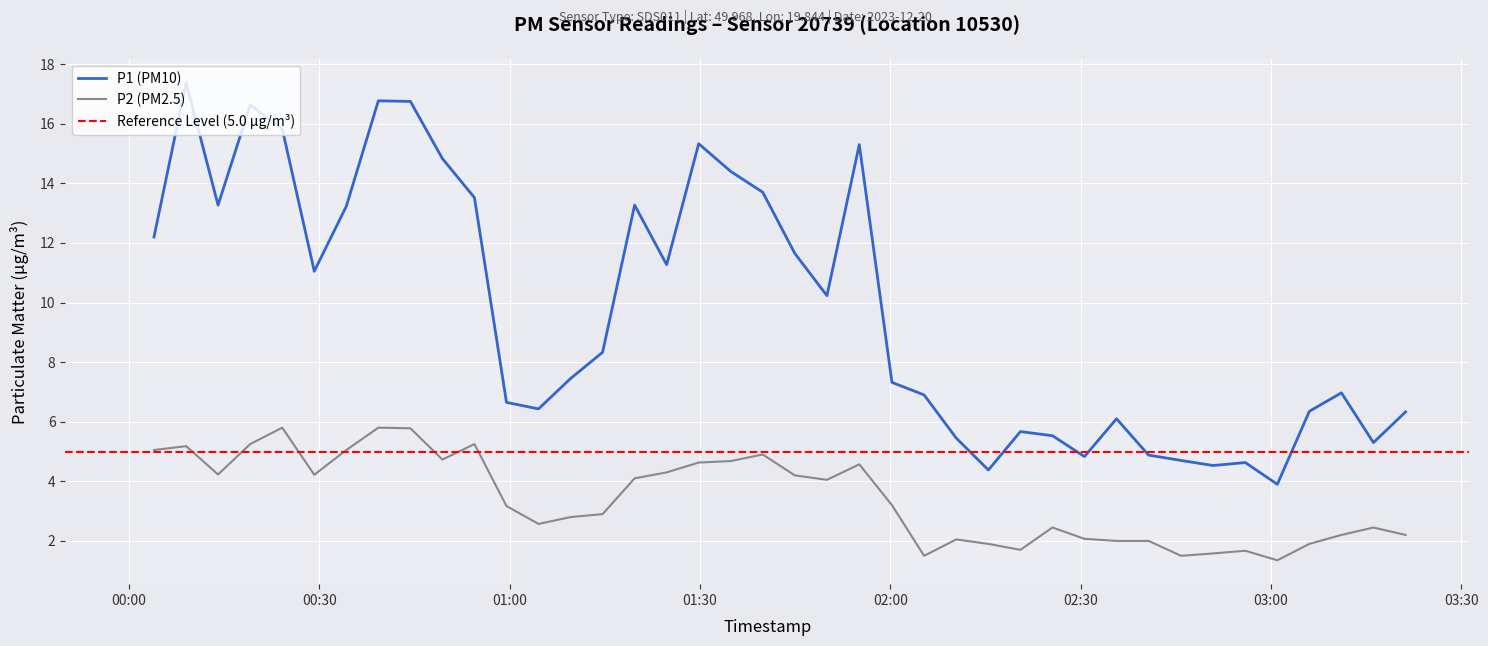

True or false: P2 and P1 cross at least once.

False